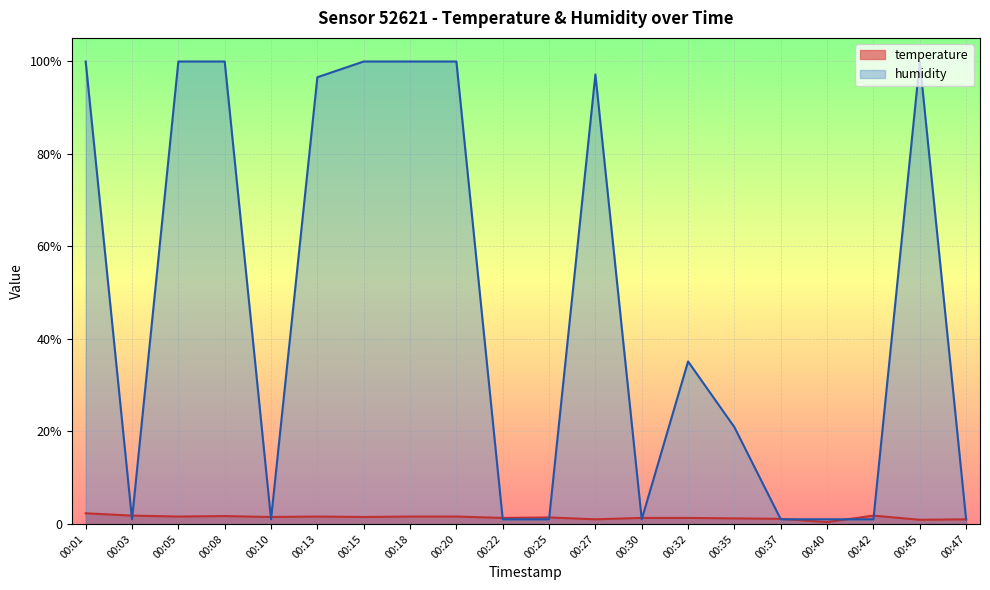

List the series in order of their peak value, highest first.

humidity, temperature